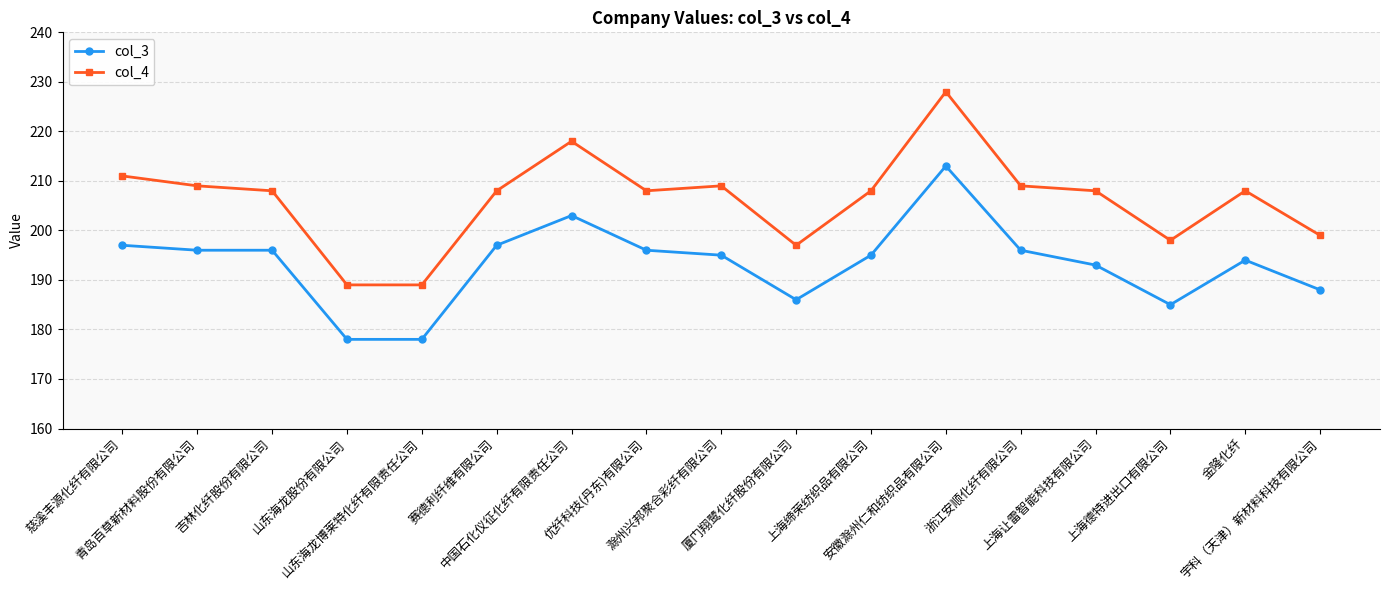

True or false: col_4 and col_3 intersect in this chart.

False